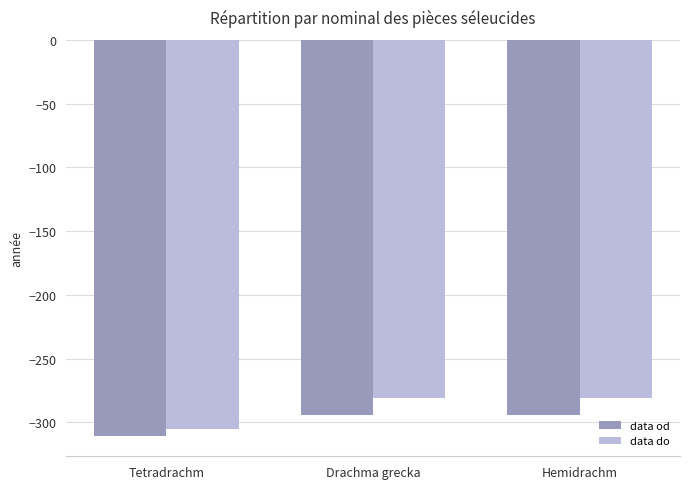

Rank the series by their maximum value, from lowest to highest.

data od, data do